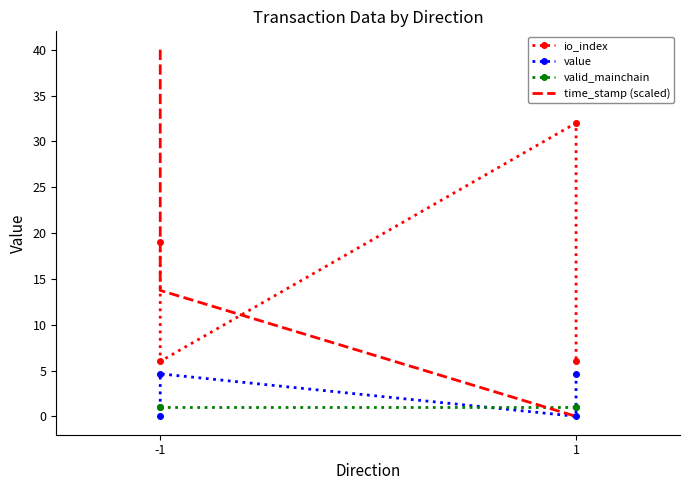

True or false: valid_mainchain has a value of 0.6 at 3.

False